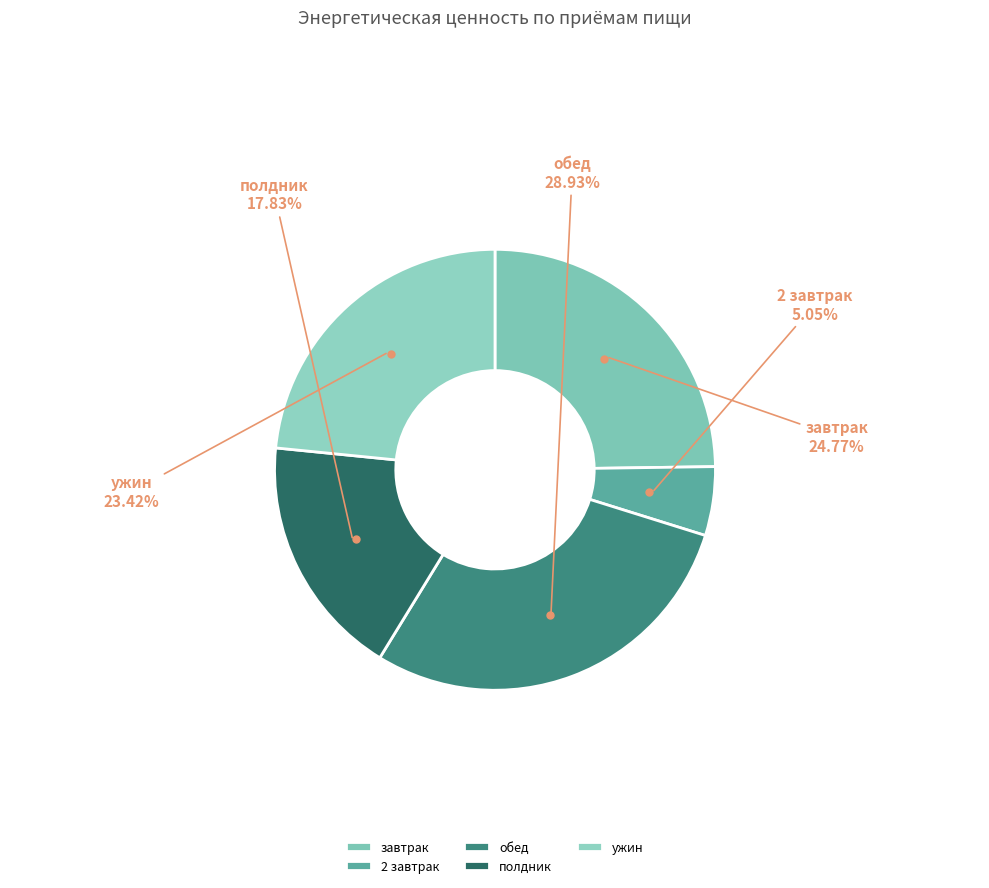

Does any single category account for the majority?

No